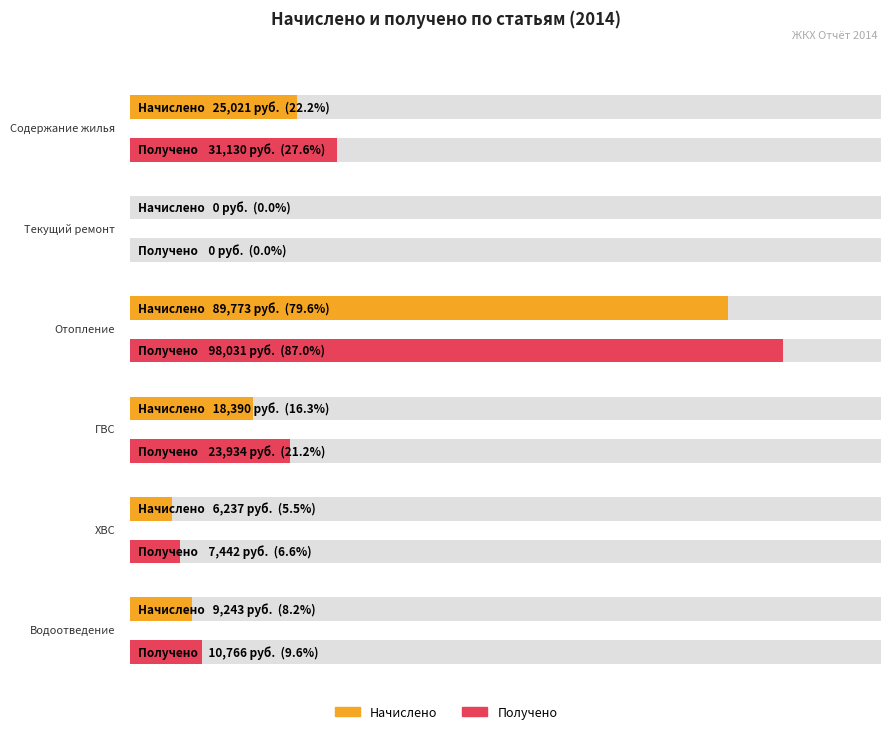

At which category is the sum across all series the highest?

Отопление